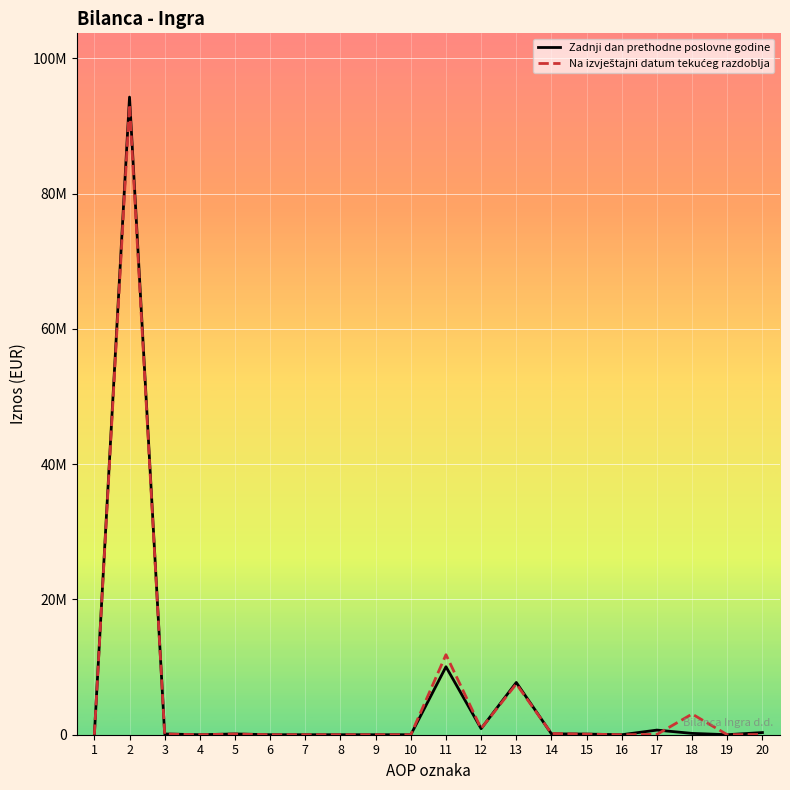

Does the chart have visible grid lines?

Yes